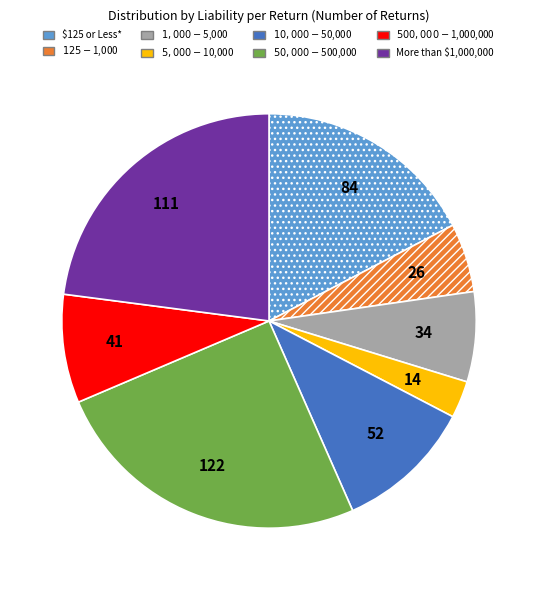

Which slice is the largest?

$50,000 - $500,000